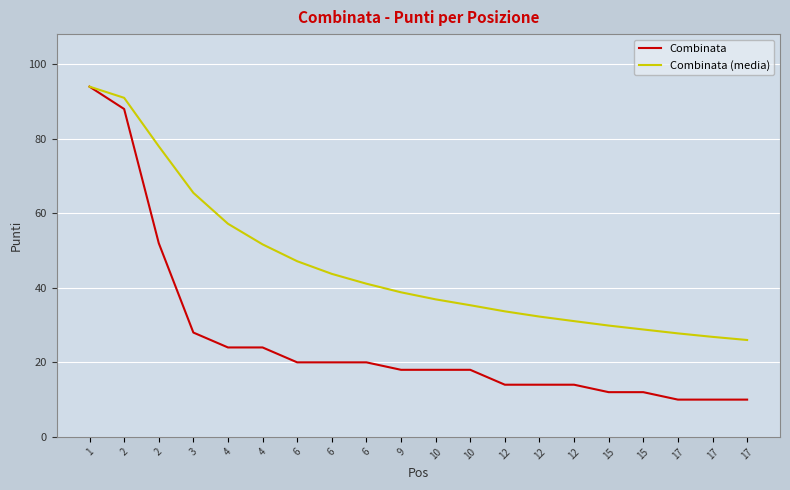

What is the value of the Combinata (media) point at the 7th from the left?

47.1